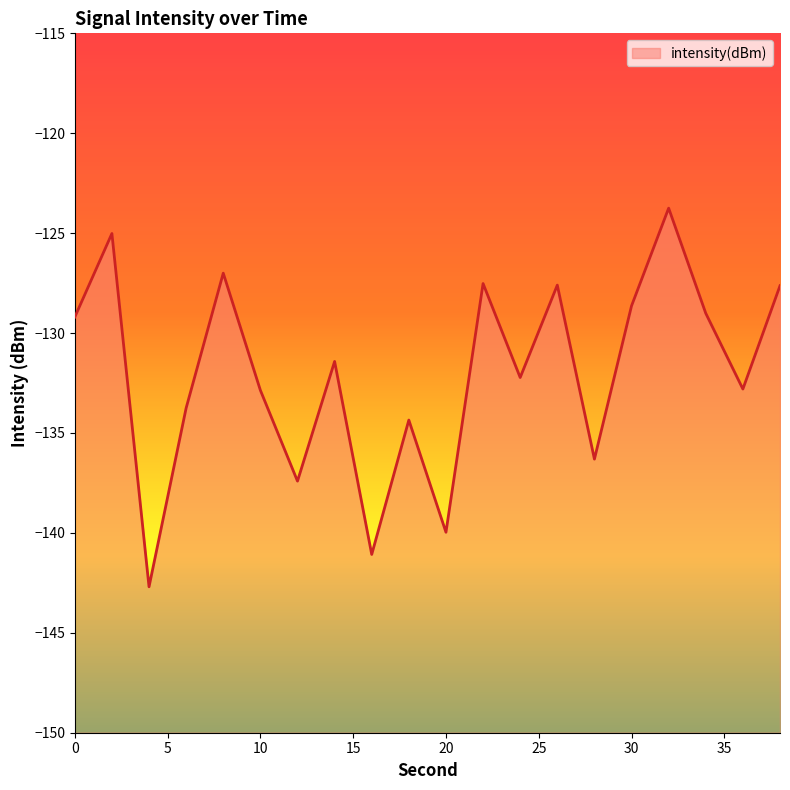

What value does the data have at 0?

-129.2